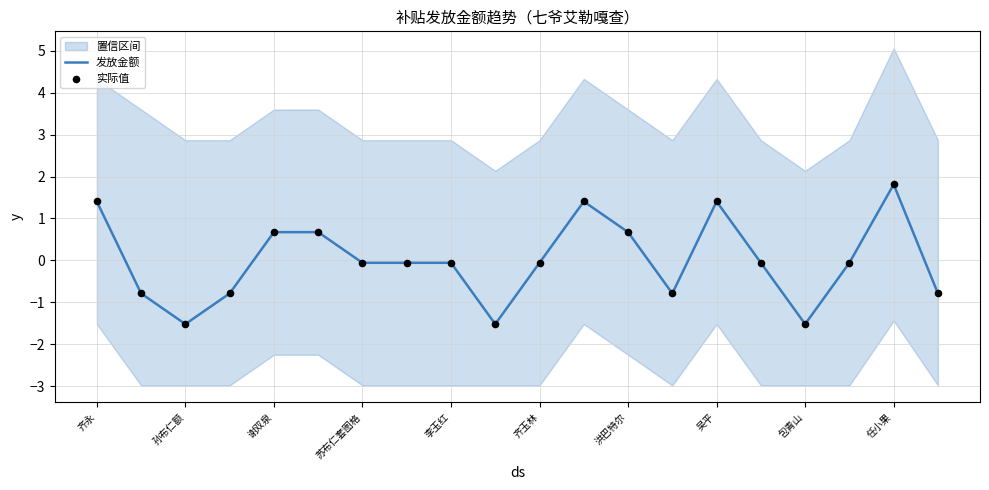

What is the total value across all series at 19?

-1.6